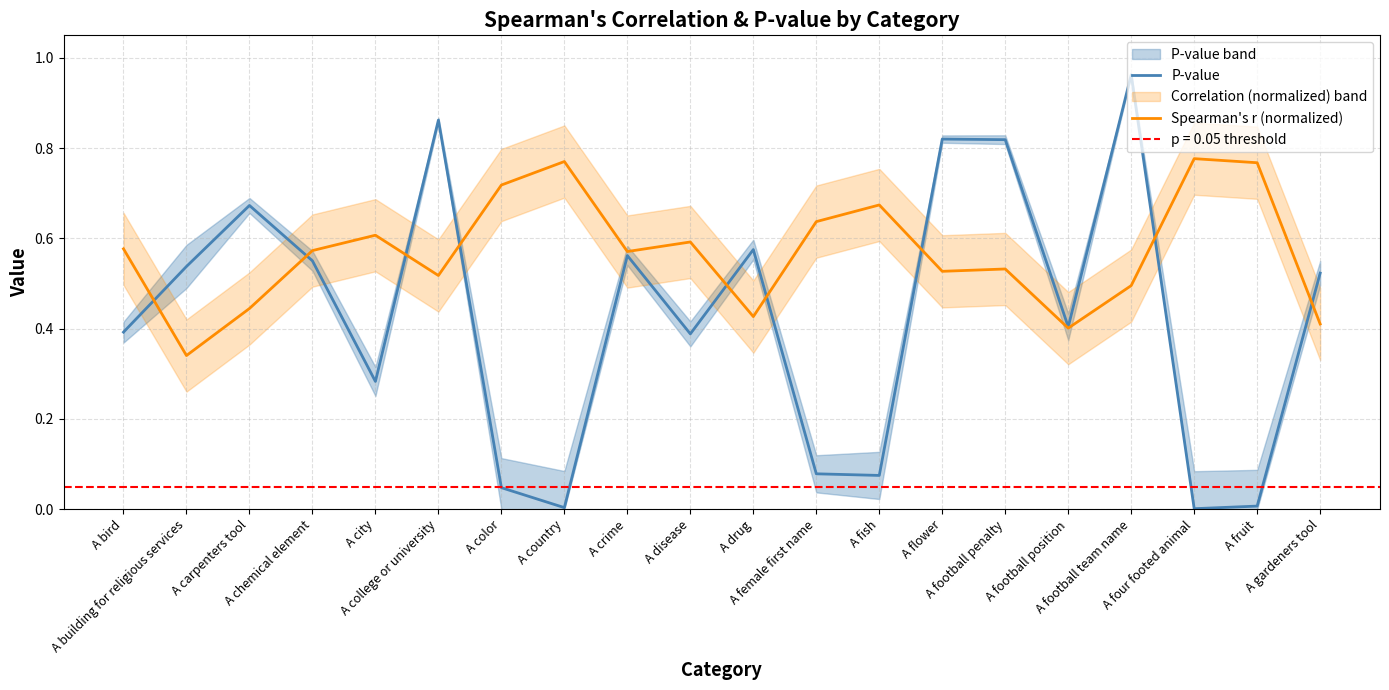

True or false: P-value and Spearman's r (normalized) intersect in this chart.

True